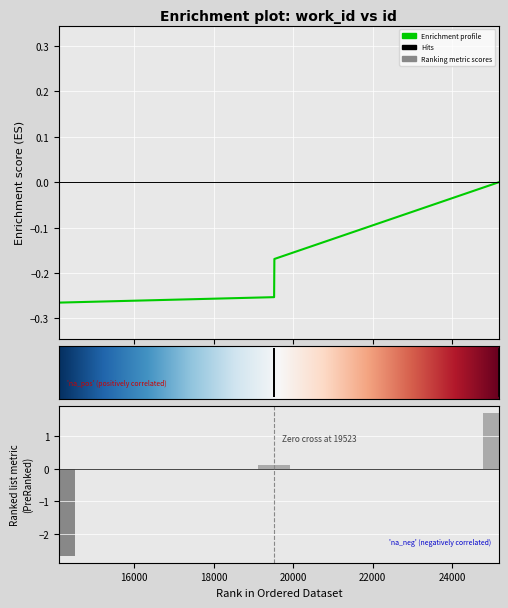

Reading left to right, transcribe all the data shown in this chart.

-2.7	0.1	0.1	0.1	0.1	0.1	0.1	0.1	0.1	1.7